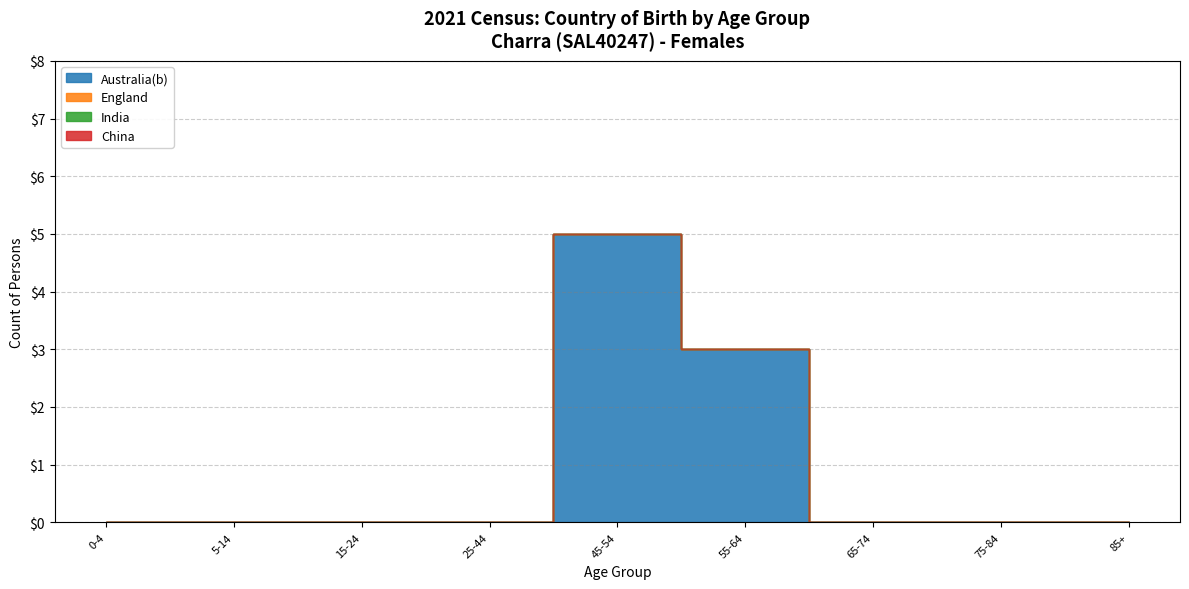

How many interior local peaks does the Australia(b) series have?

1